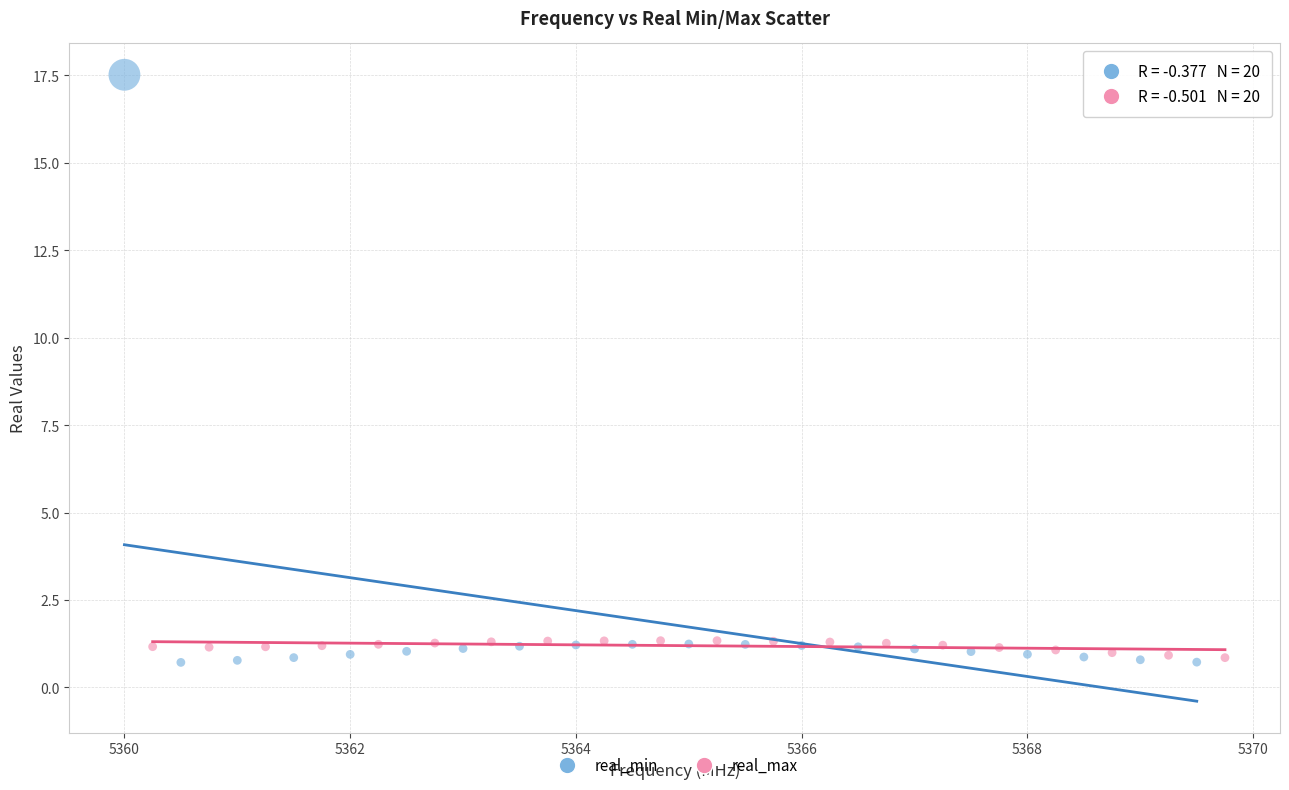

Which series has the widest spread of Y values?

real_min